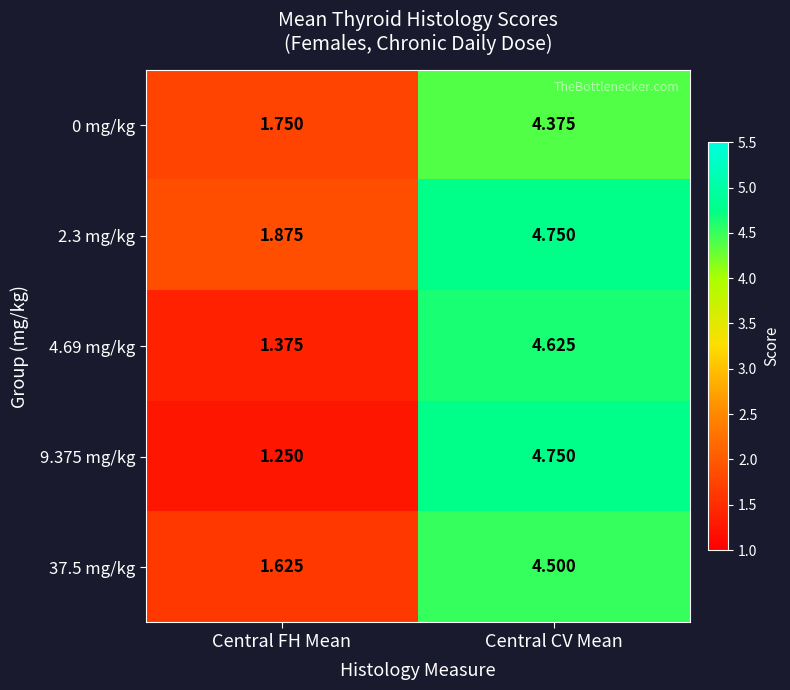

How many values in the 0 mg/kg series exceed 4?

1